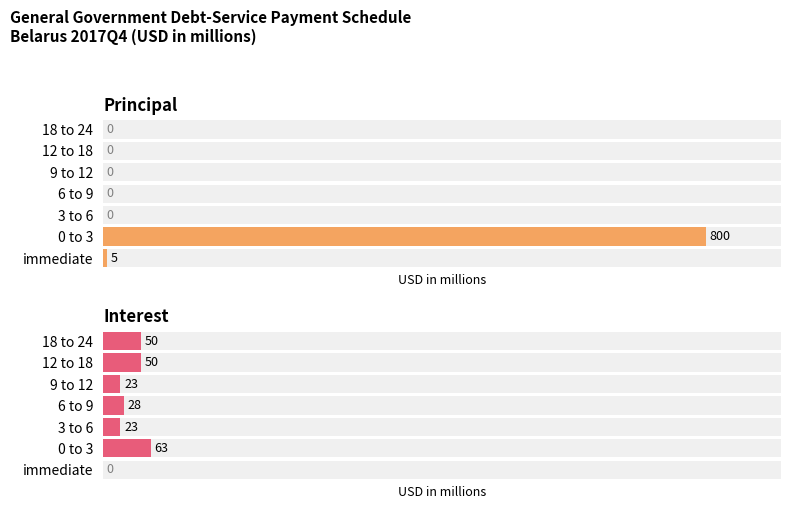

Which series changed the most between 3 to 6 and 18 to 24?

Interest